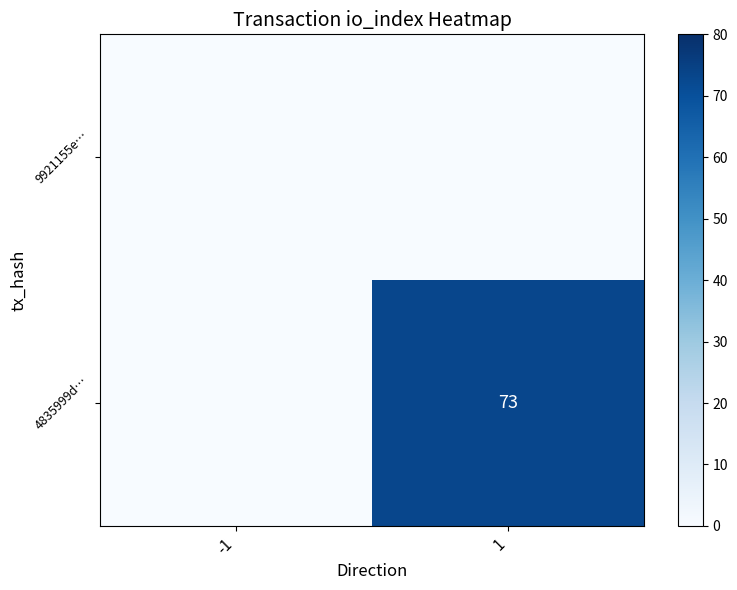

The 4835999d… series shows 21 at 1. True or false?

False